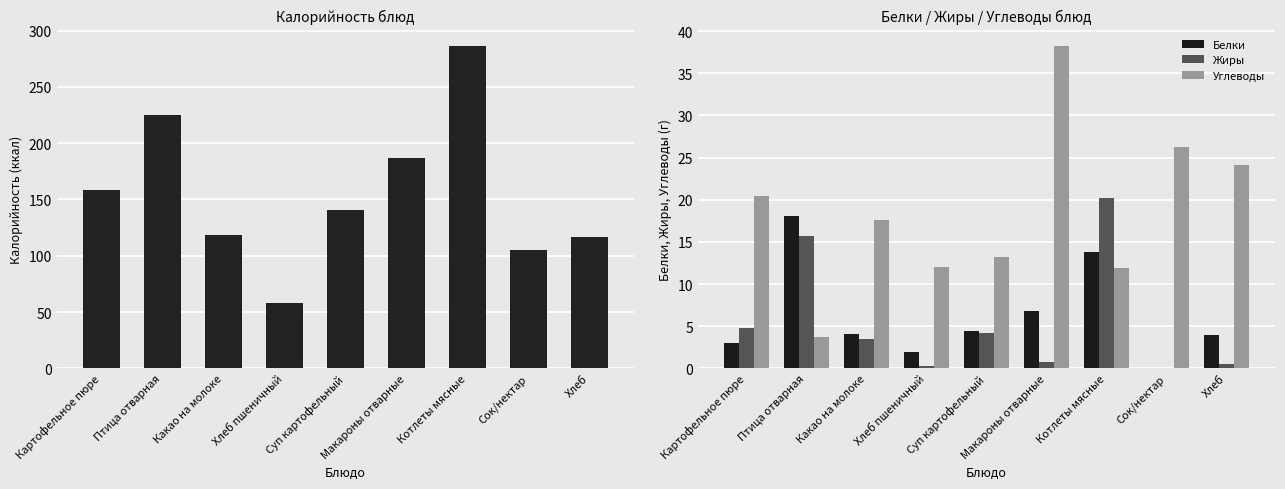

What are all the series names shown in the legend?

Калорийность, Белки, Жиры, Углеводы